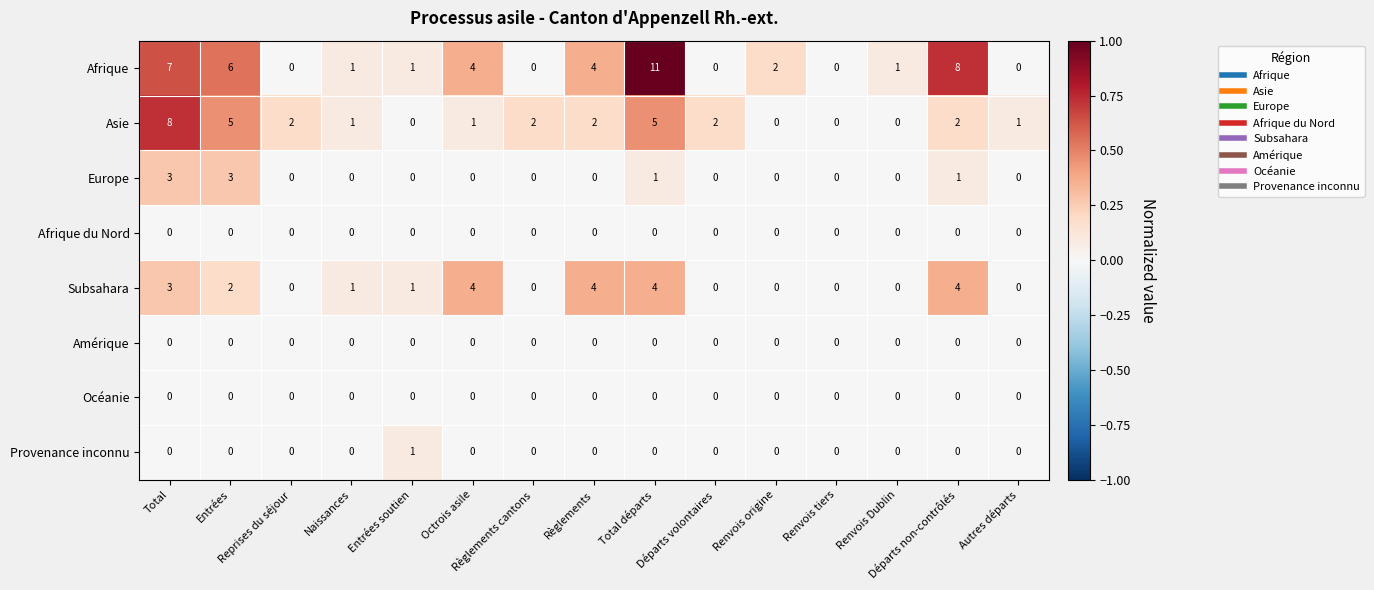

At how many categories does at least one series exceed 3?

6